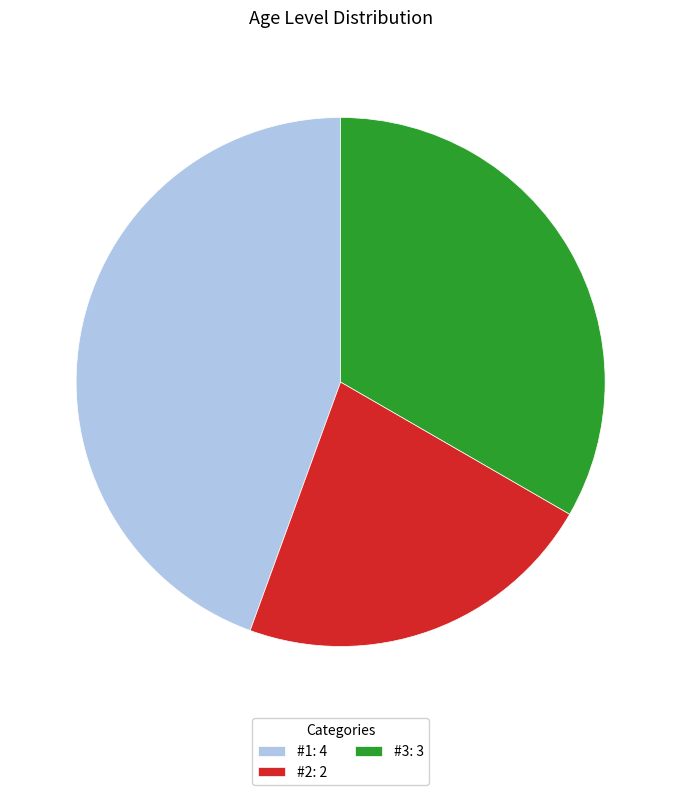

Which slice is the largest?

#1: 4